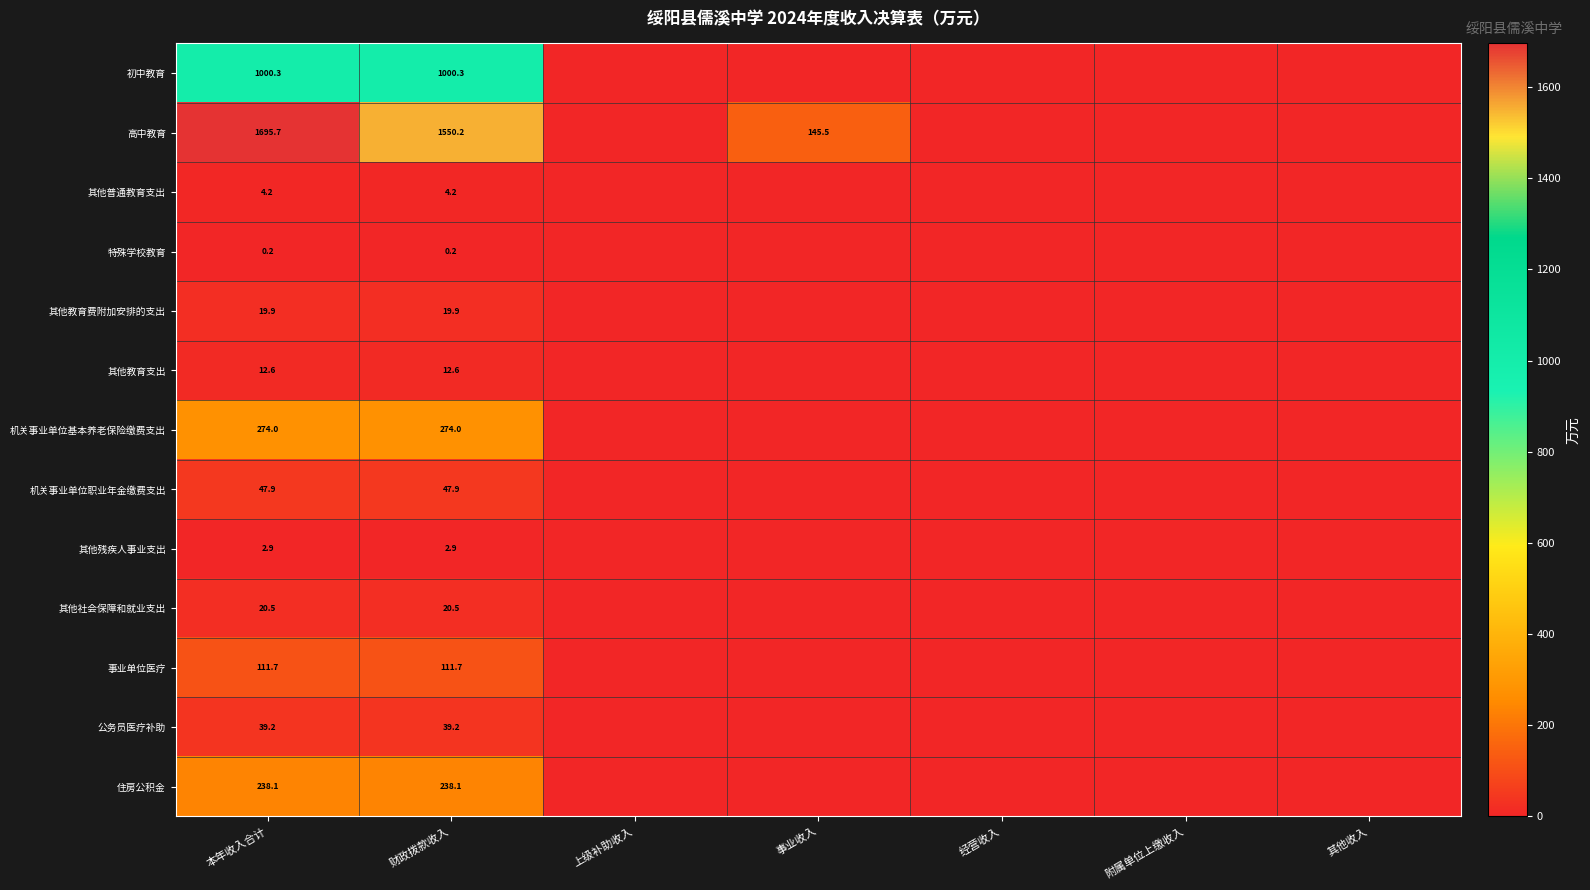

How many distinct data groups are displayed?

13